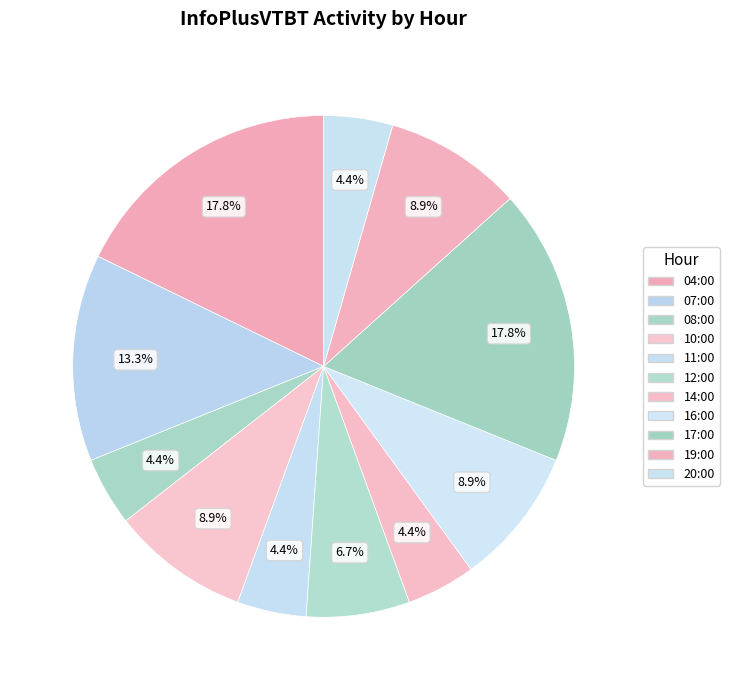

Rank the categories by value from highest to lowest.

04:00, 17:00, 07:00, 10:00, 16:00, 19:00, 12:00, 08:00, 11:00, 14:00, 20:00